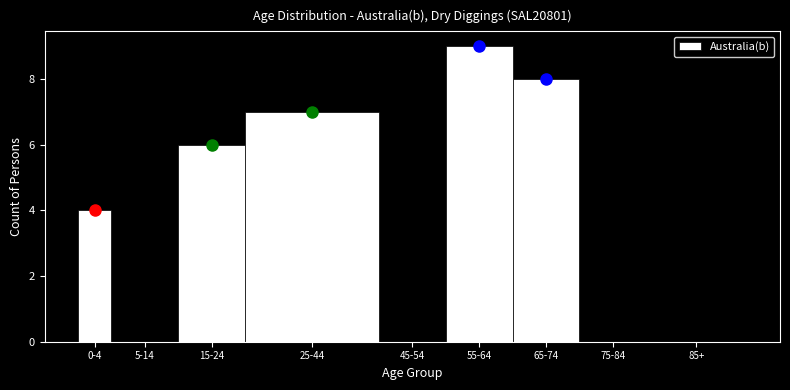

Reading left to right, what are all the values shown in this chart?

0-4=4	5-14=0	15-24=6	25-44=7	45-54=0	55-64=9	65-74=8	75-84=0	85+=0